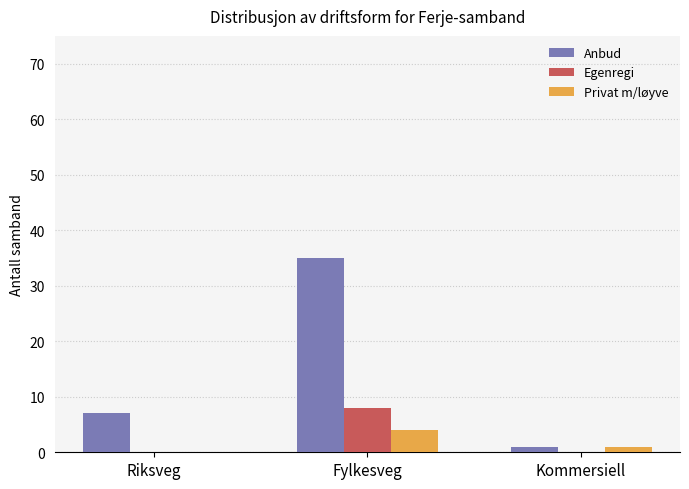

What is the total value across all series at Fylkesveg?

47